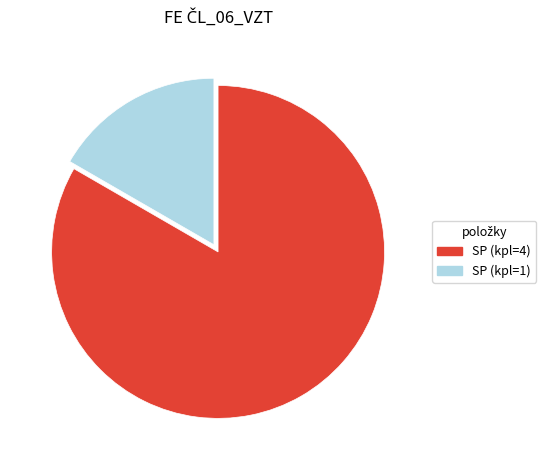

Is there any slice that represents more than half of the pie?

Yes